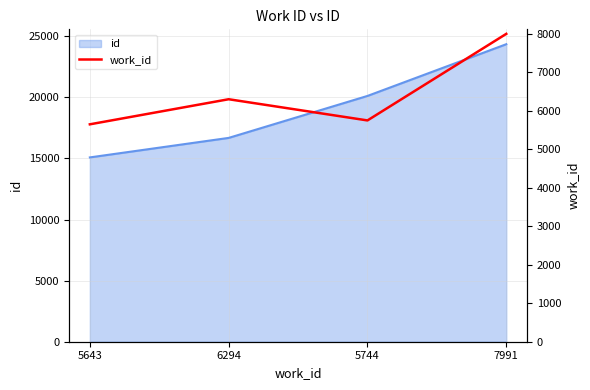

What is the average value?

6418